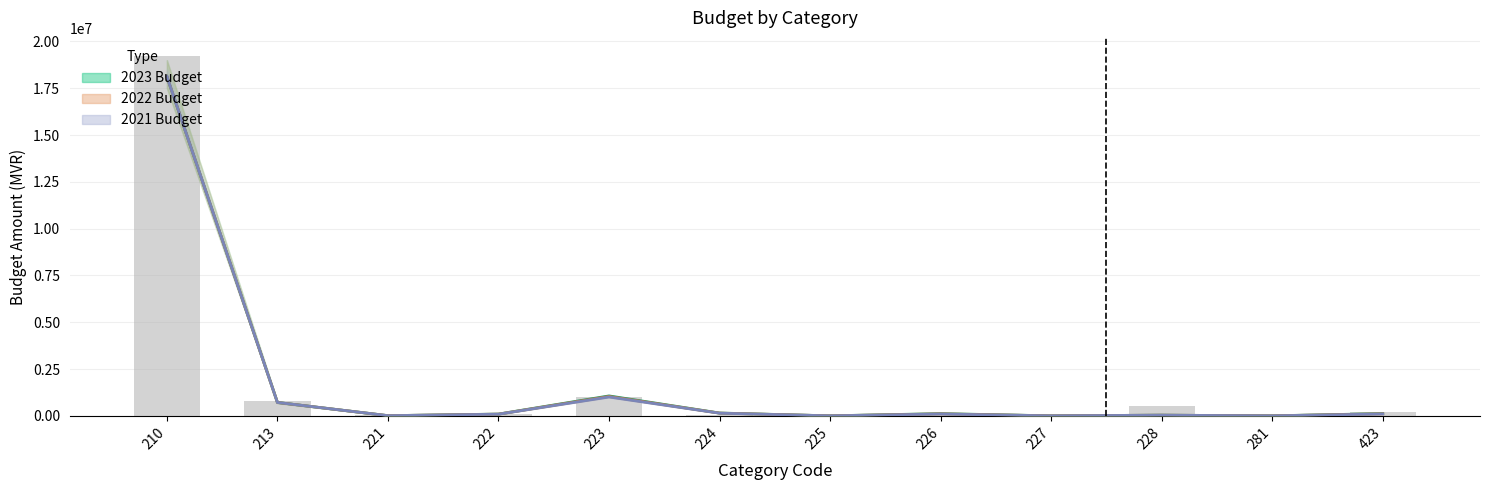

Reading right to left, extract all data points from this chart.

2023 Budget: 423=119186	281=0	228=34880	227=0	226=117612	225=0	224=149375	223=1063729	222=92872	221=8488	213=713656	210=18129350
2022 Budget: 423=108350	281=0	228=34880	227=0	226=106920	225=0	224=145024	223=1034844	222=90167	221=8240	213=713656	210=18129350
2021 Budget: 423=98500	281=0	228=34880	227=0	226=97200	225=0	224=140800	223=1006800	222=87540	221=8000	213=713656	210=18129350